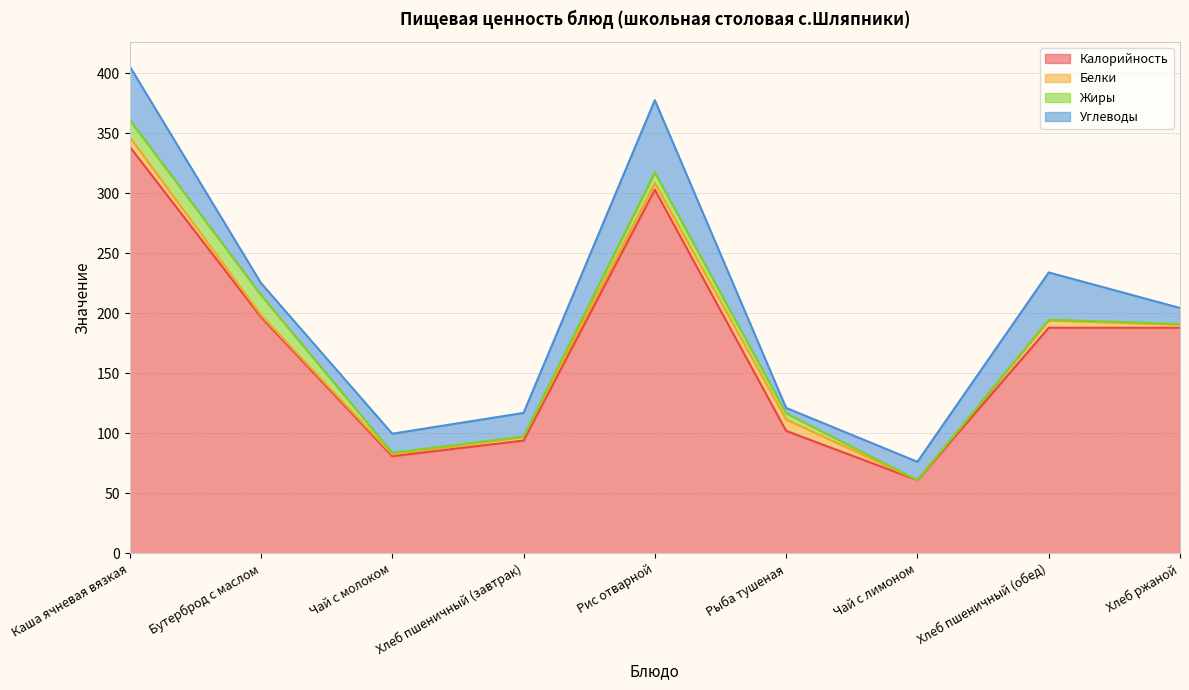

List the labels in order of Калорийность value, largest first.

Каша ячневая вязкая, Рис отварной, Бутерброд с маслом, Хлеб пшеничный (обед), Хлеб ржаной, Рыба тушеная, Хлеб пшеничный (завтрак), Чай с молоком, Чай с лимоном